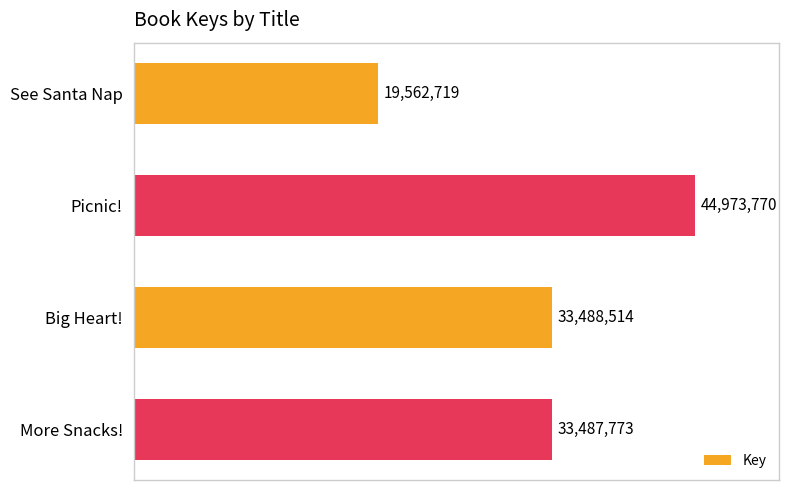

How many categories are shown in the chart?

4